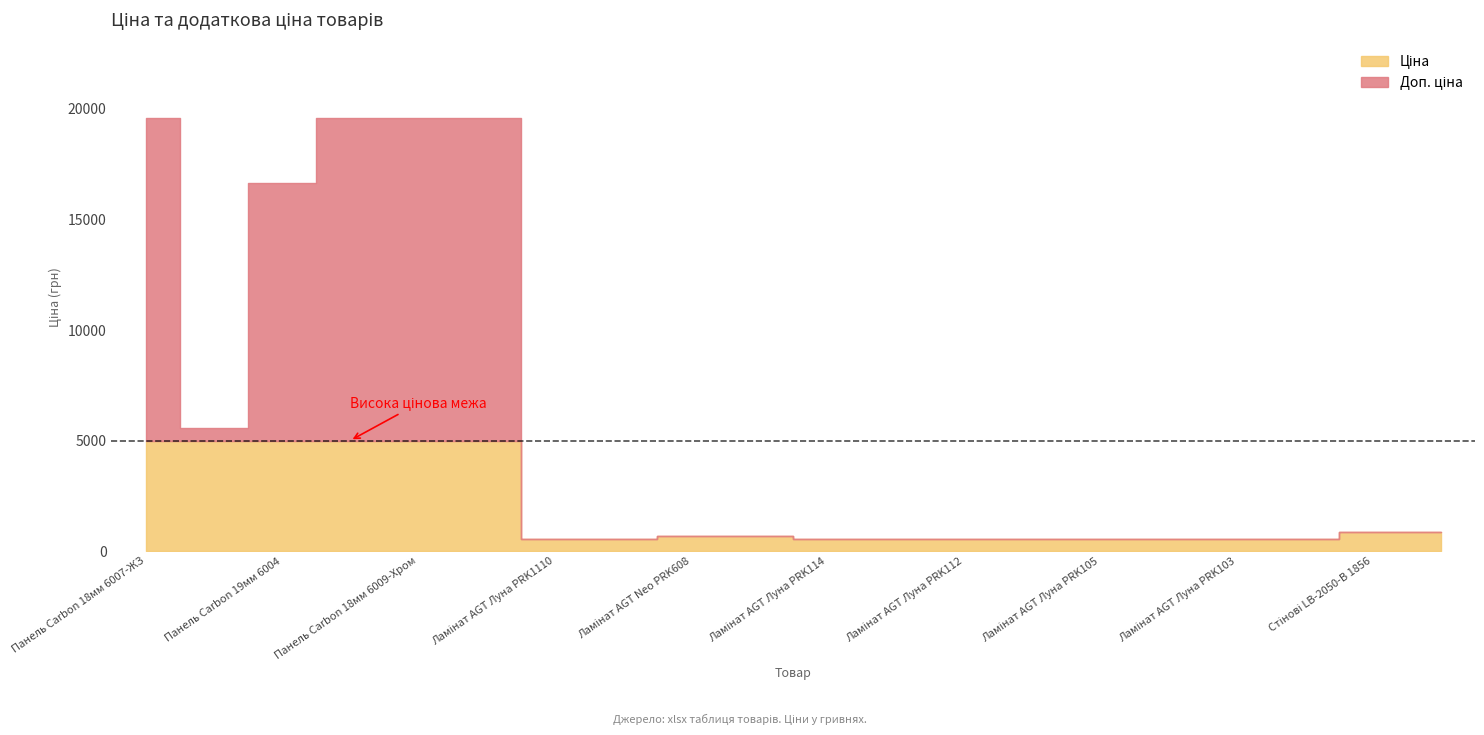

How many lines are shown in the chart?

2